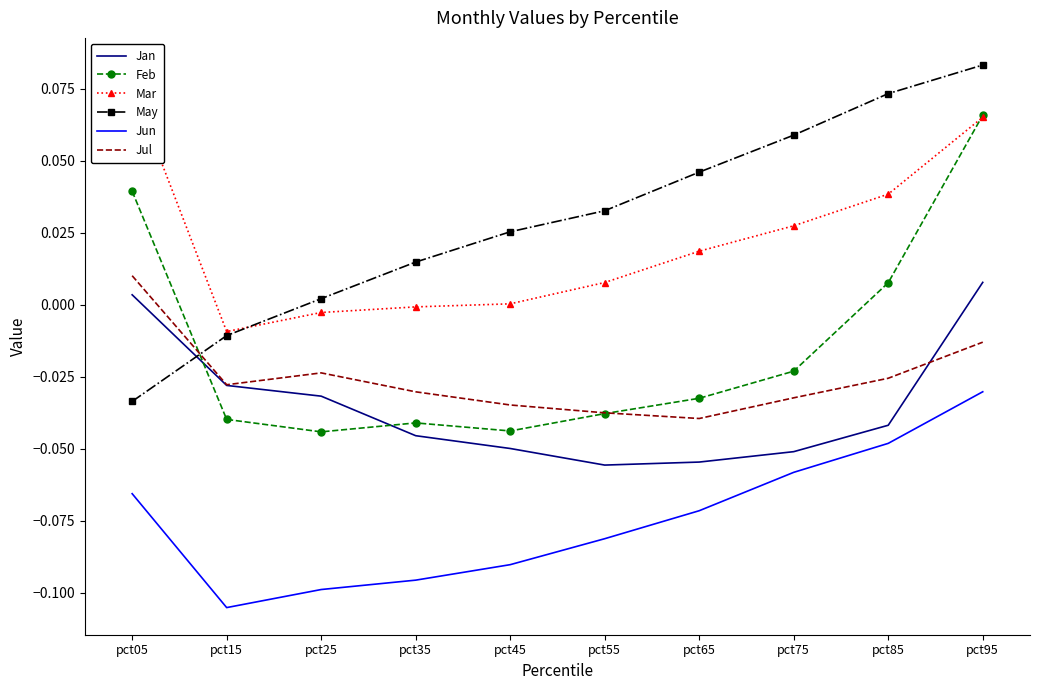

True or false: Mar has a value of 0.0 at pct65.

True